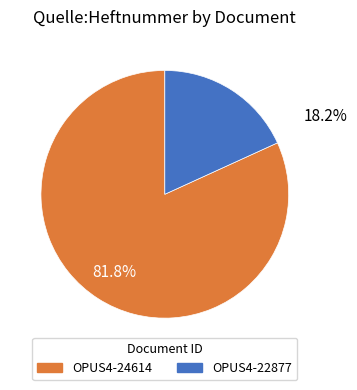

Do OPUS4-24614 and OPUS4-22877 together represent more than half of the pie?

Yes